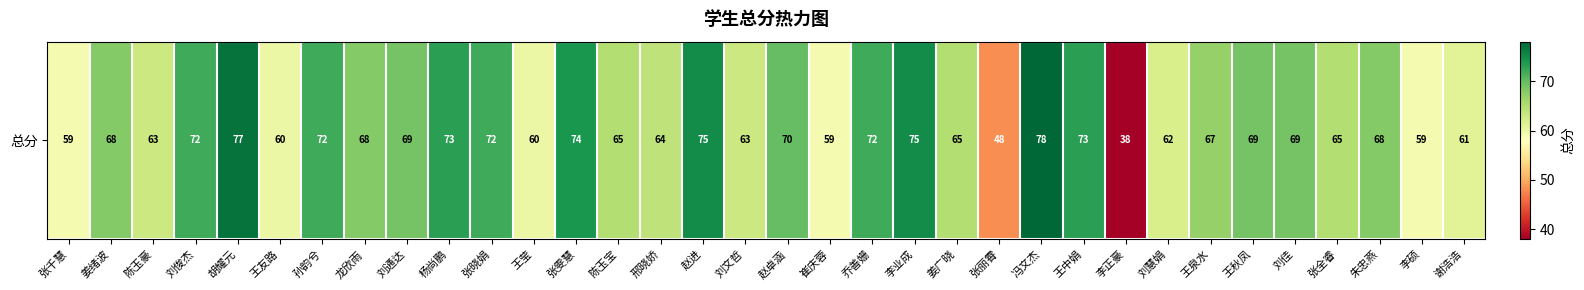

How many values are below 68?

16